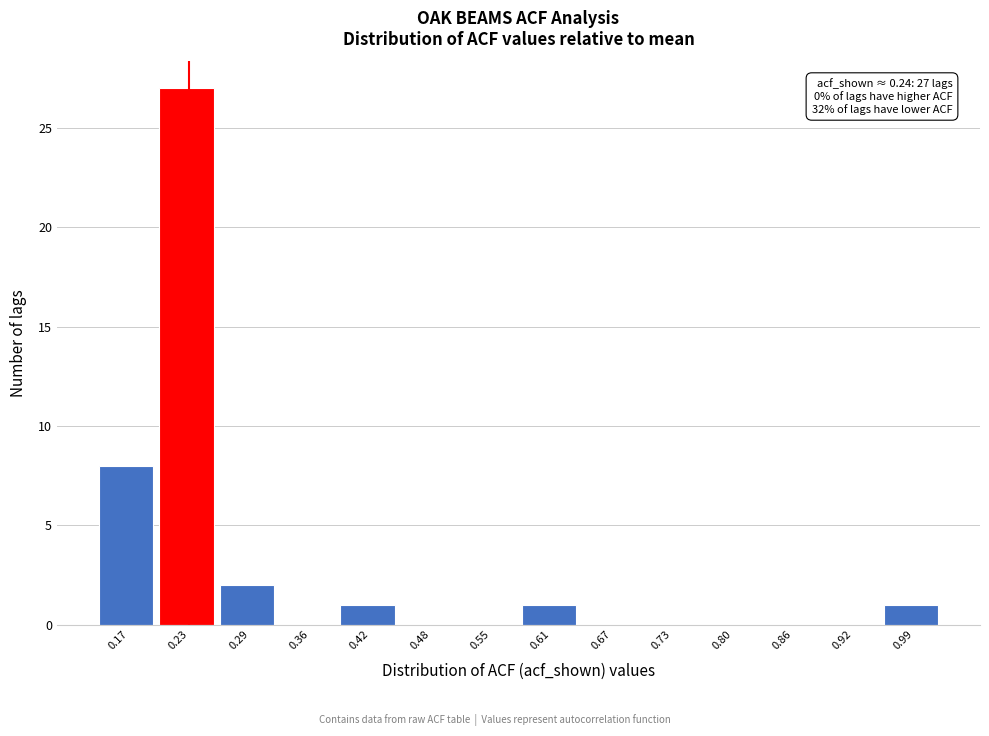

Reading right to left, transcribe all the data shown in this chart.

0.99=1	0.92=0	0.86=0	0.80=0	0.73=0	0.67=0	0.61=1	0.55=0	0.48=0	0.42=1	0.36=0	0.29=2	0.23=27	0.17=8